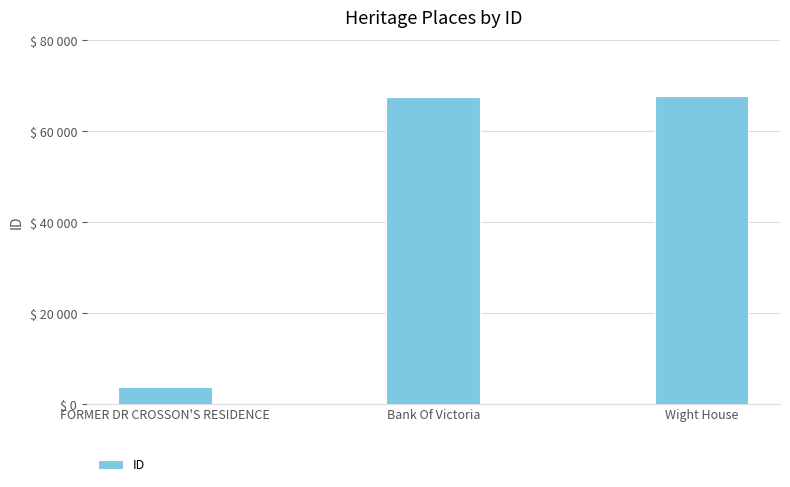

True or false: the data shows 2042 at FORMER DR CROSSON'S RESIDENCE.

False